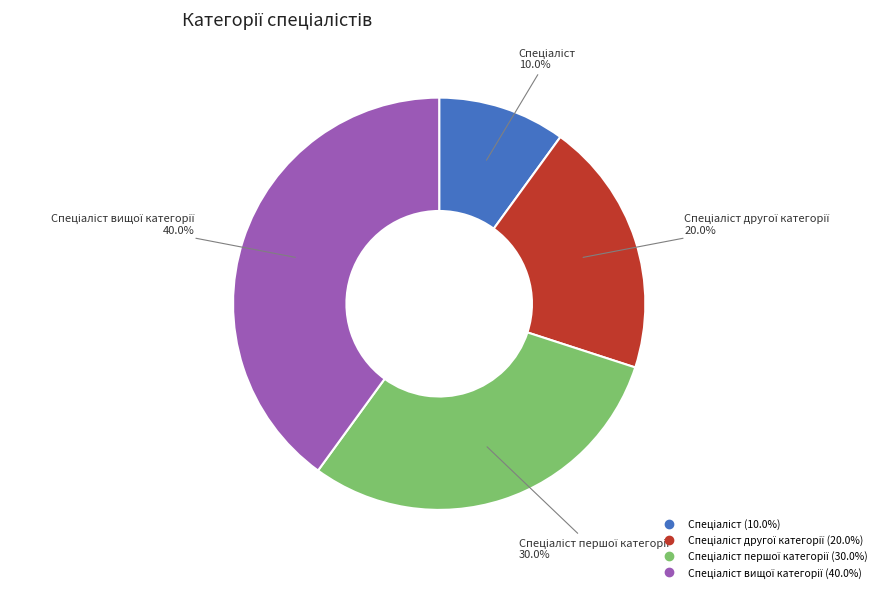

Is there any slice that represents more than half of the pie?

No